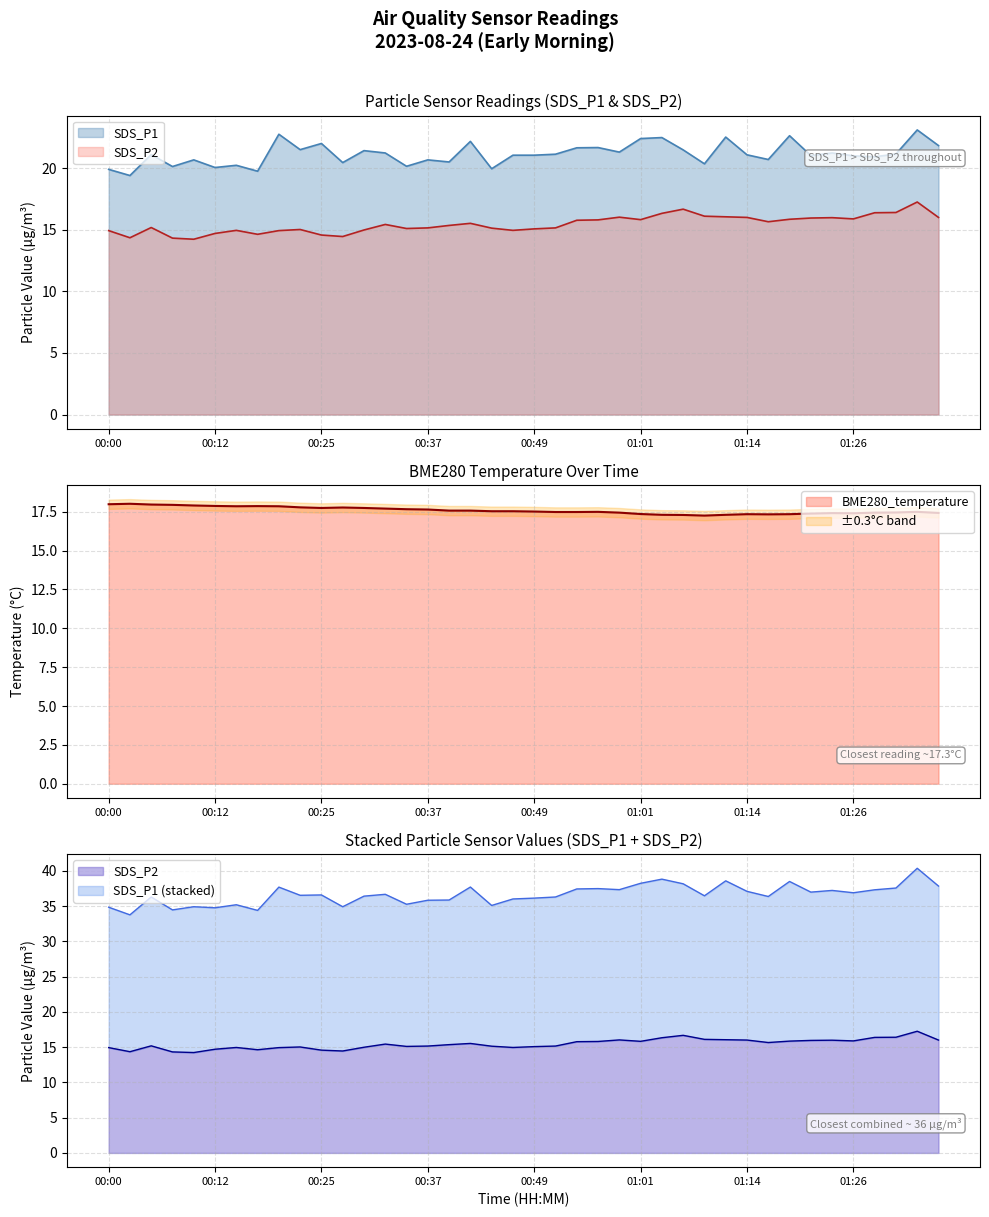

List the labels in order of BME280_temperature value, smallest first.

01:08, 01:06, 01:03, 01:11, 01:16, 01:14, 01:19, 01:01, 01:21, 01:26, 01:24, 01:36, 00:59, 01:29, 01:31, 00:51, 00:54, 00:56, 01:33, 00:49, 00:44, 00:46, 00:39, 00:42, 00:37, 00:34, 00:32, 00:25, 00:29, 00:27, 00:22, 00:15, 00:20, 00:17, 00:12, 00:10, 00:08, 00:05, 00:00, 00:03